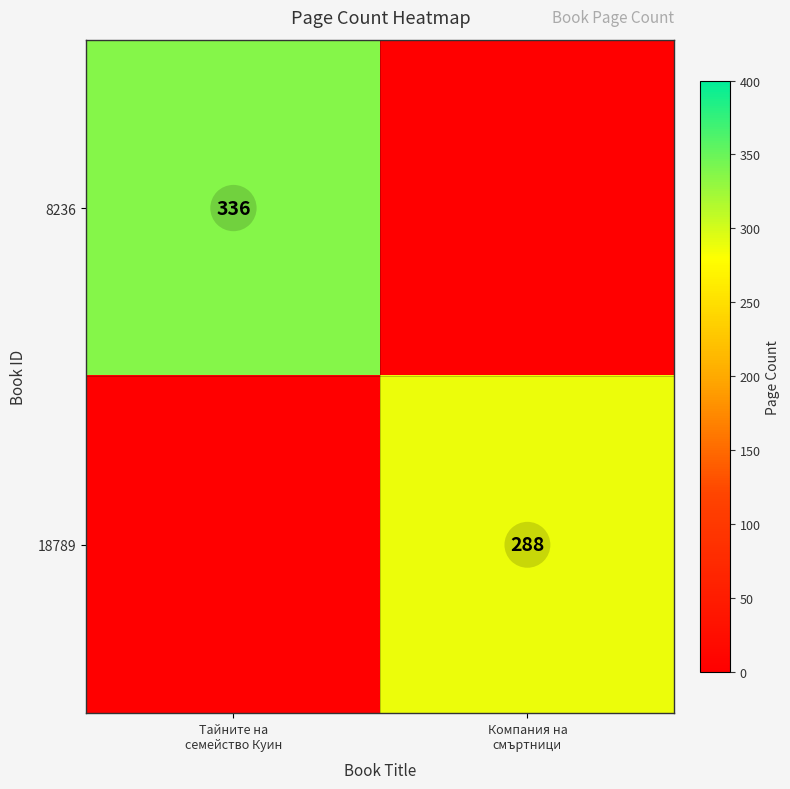

What is the difference between the 18789 values at Компания на смъртници and Тайните на семейство Куин?

288